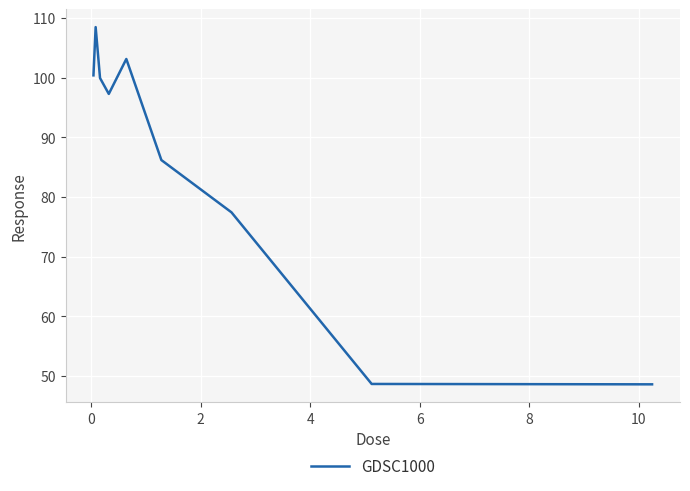

What is the minimum value shown in the chart?

48.6